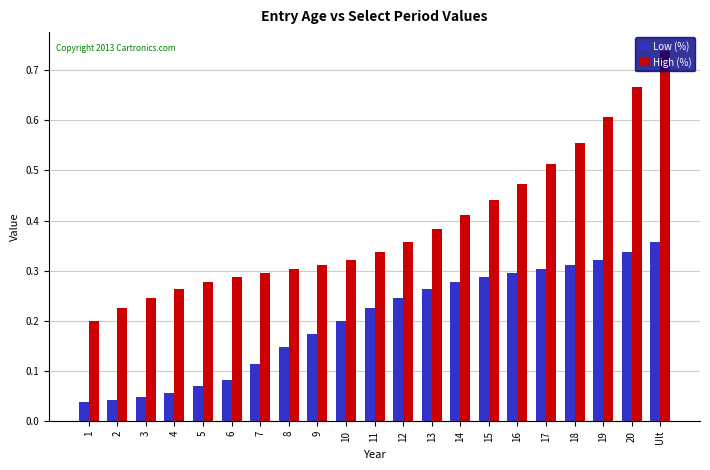

What is the sum of the High (%) values at 18 and 6?

0.8